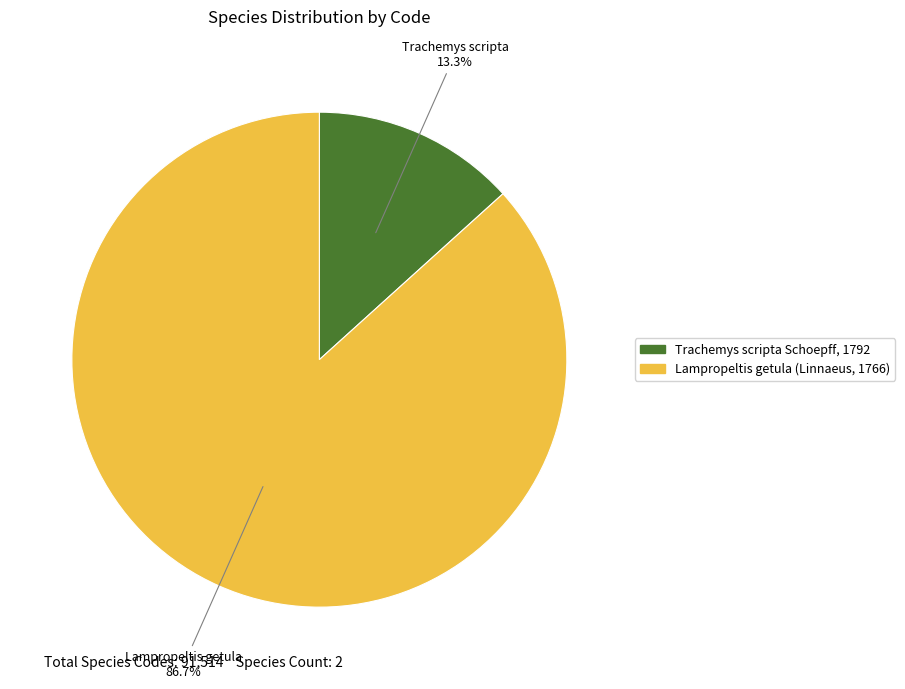

Is there any slice that represents more than half of the pie?

Yes